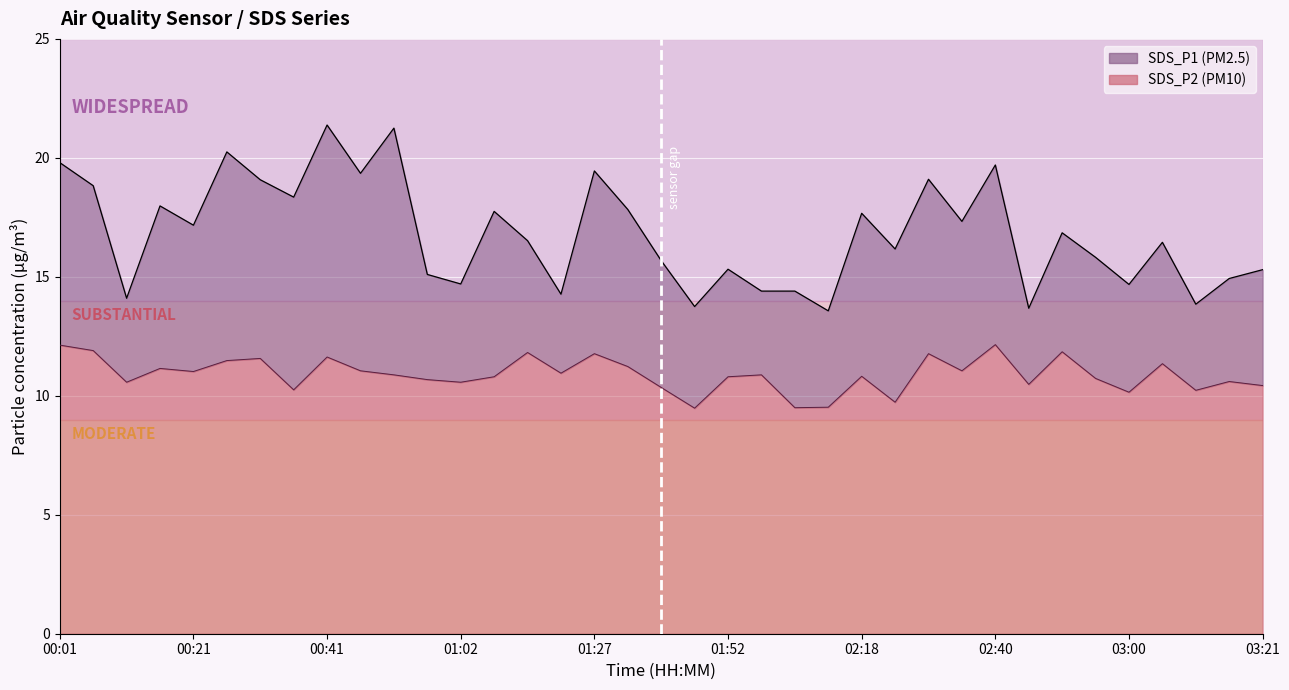

What is the sum of all SDS_P1 values?

621.8